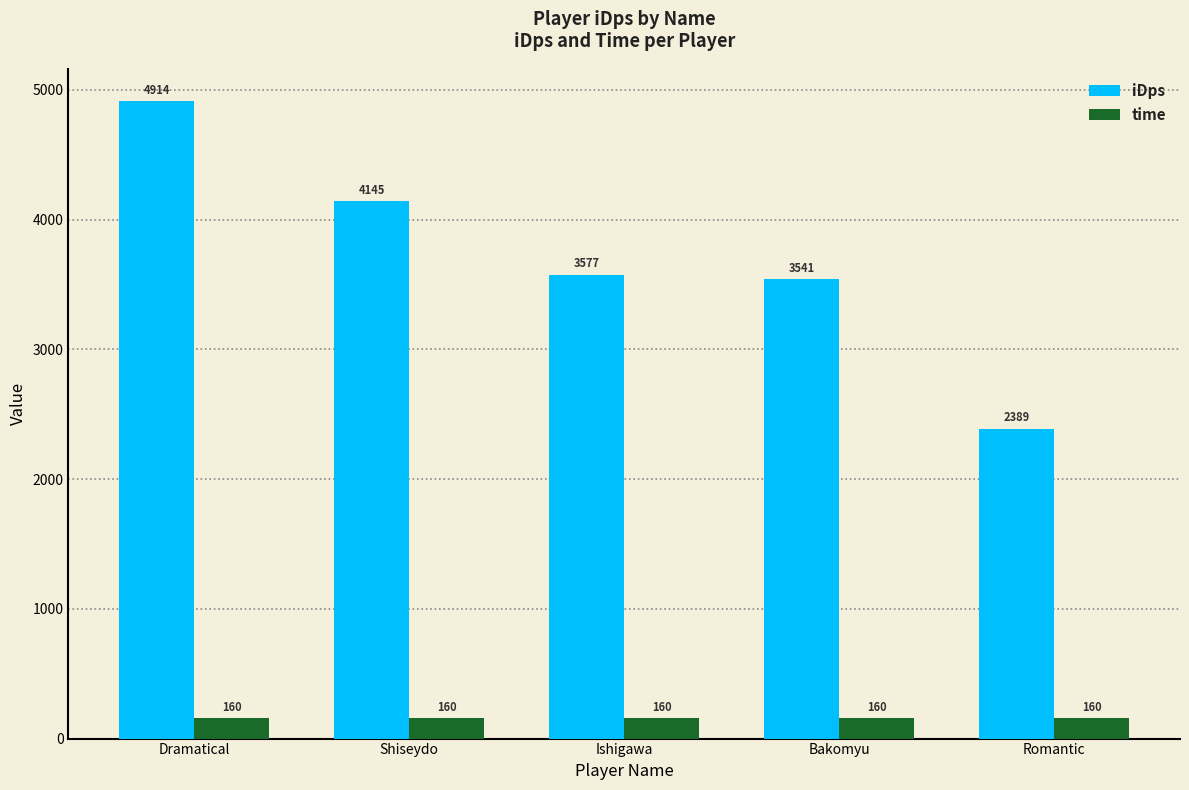

What is the sum of the time values at Bakomyu and Dramatical?

320.0